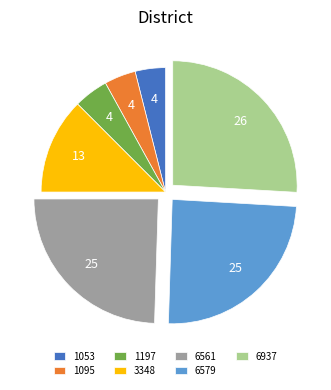

Is the sum of 3348 and 1095 greater than half?

No